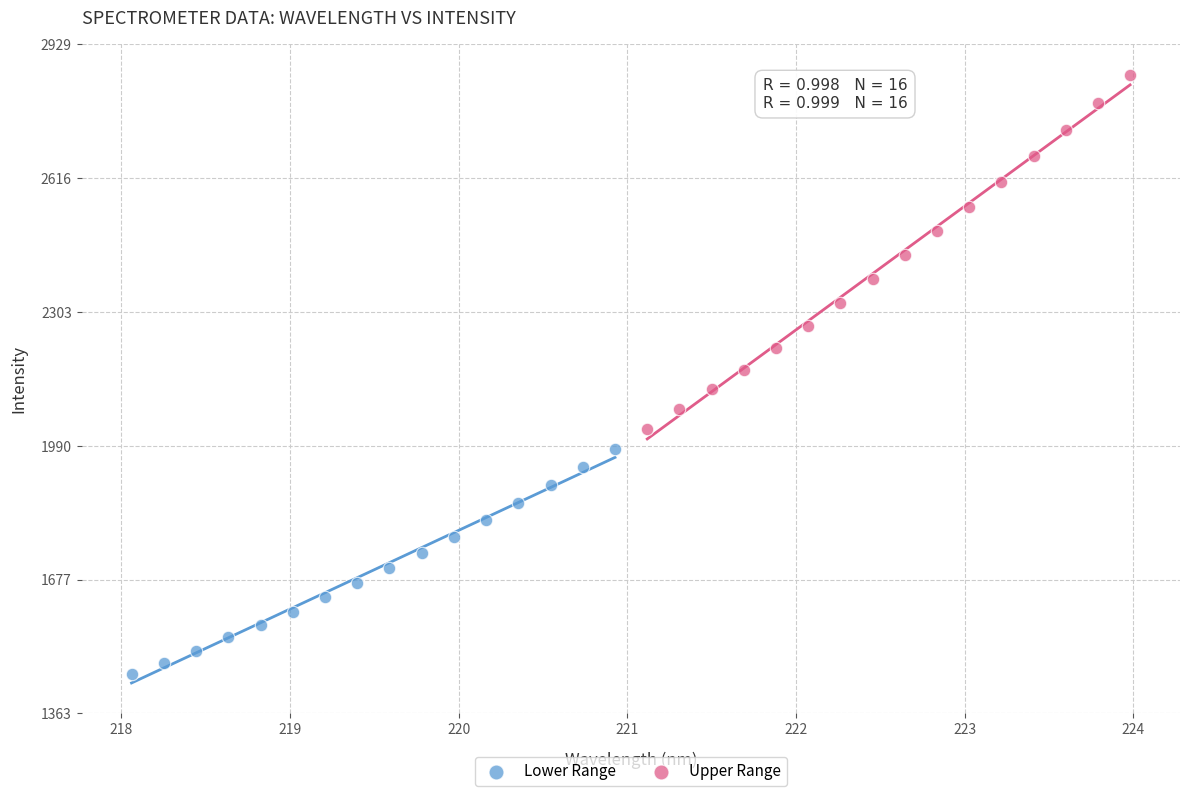

Which series reaches the maximum Y coordinate?

Upper Range